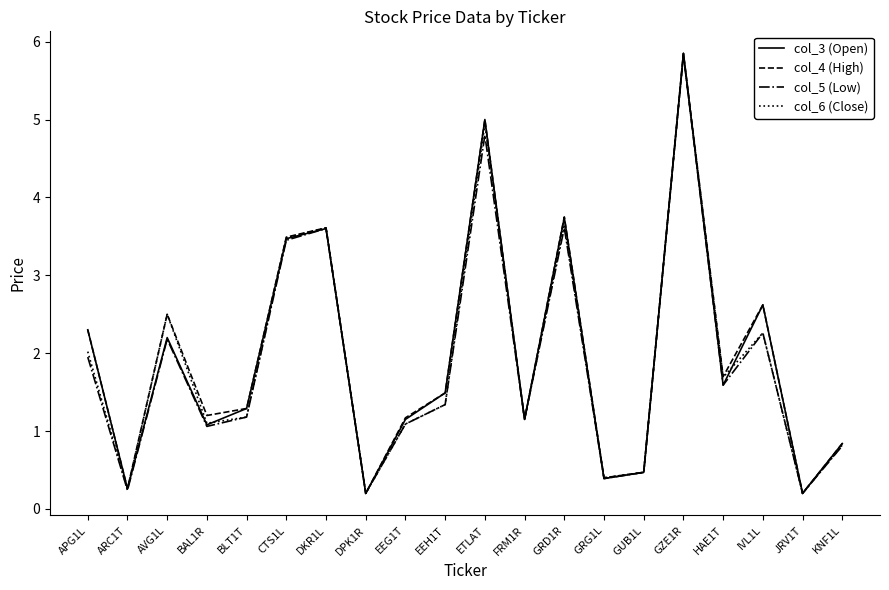

Does the chart display data point markers on the line(s)?

No